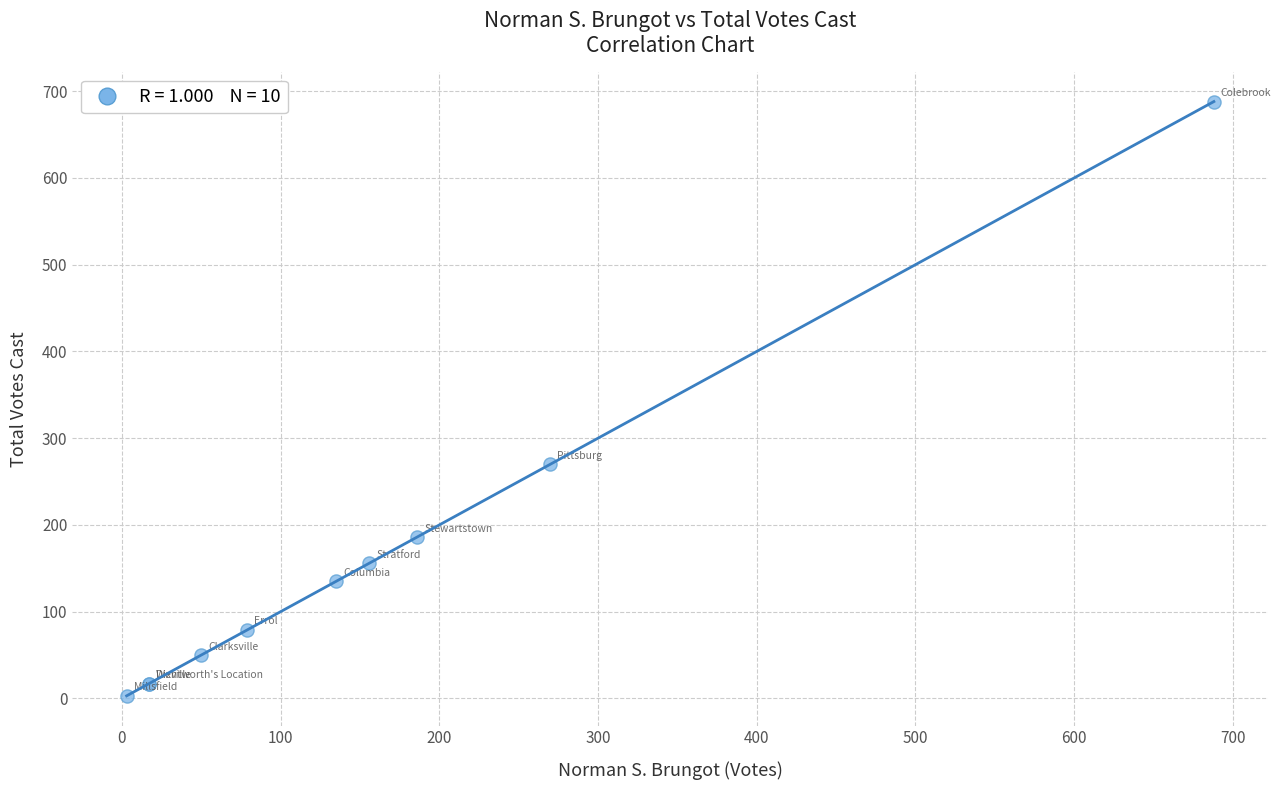

What Y value in the scatter plot is closest to 345?

270